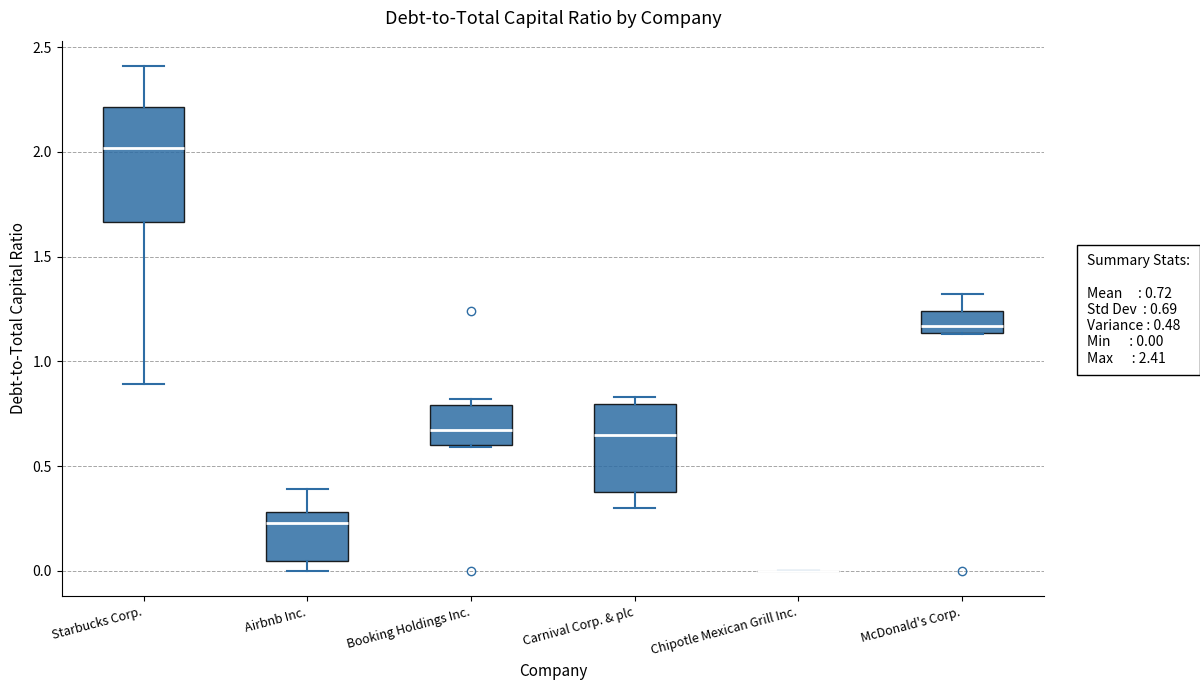

Reading left to right, read every box against the y-axis: the position of its median line, the range the box covers, and the ends of its whiskers. The values are not printed on the chart, so give them approximately, as read against the axis.

Starbucks Corp.: median 2.00, box 1.65 to 2.20, whiskers 0.90 to 2.40
Airbnb Inc.: median 0.25, box 0.05 to 0.30, whiskers 0.00 to 0.40
Booking Holdings Inc.: median 0.70, box 0.60 to 0.80, whiskers 0.60 to 0.80 (just above the box's upper edge)
Carnival Corp. & plc: median 0.65, box 0.40 to 0.80, whiskers 0.30 to 0.85
Chipotle Mexican Grill Inc.: box collapsed to a line at 0.00, whiskers 0.00 to 0.00
McDonald's Corp.: median 1.15 (just above the box's lower edge), box 1.15 to 1.25, whiskers 1.15 to 1.30